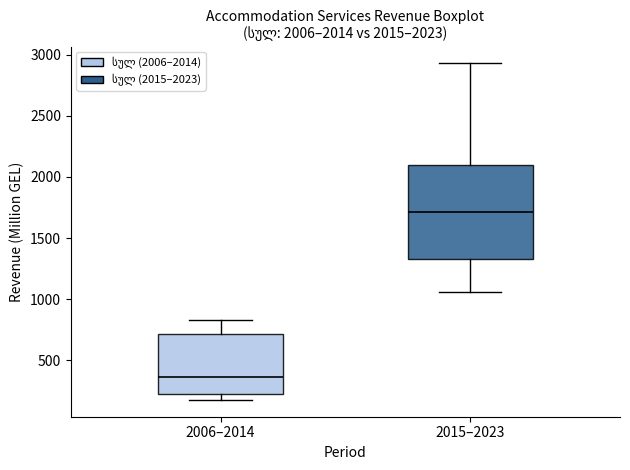

Which box's median line is the highest?

2015–2023